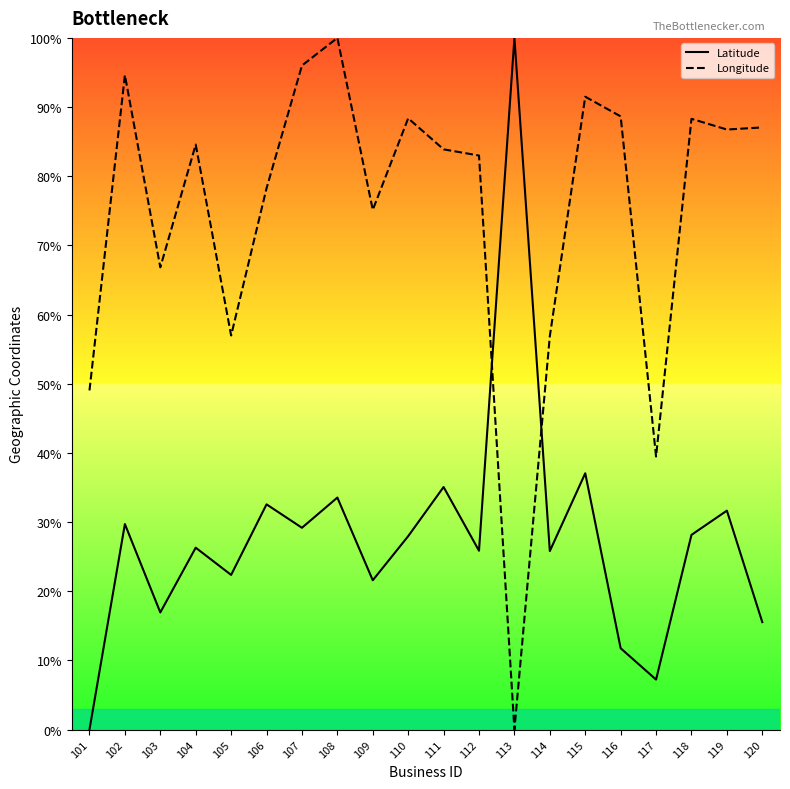

Read the Latitude value at 108.

33.5